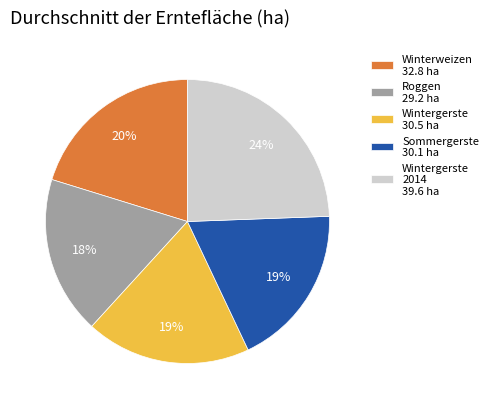

What is the largest slice in the pie chart?

Wintergerste 2014 39.6 ha